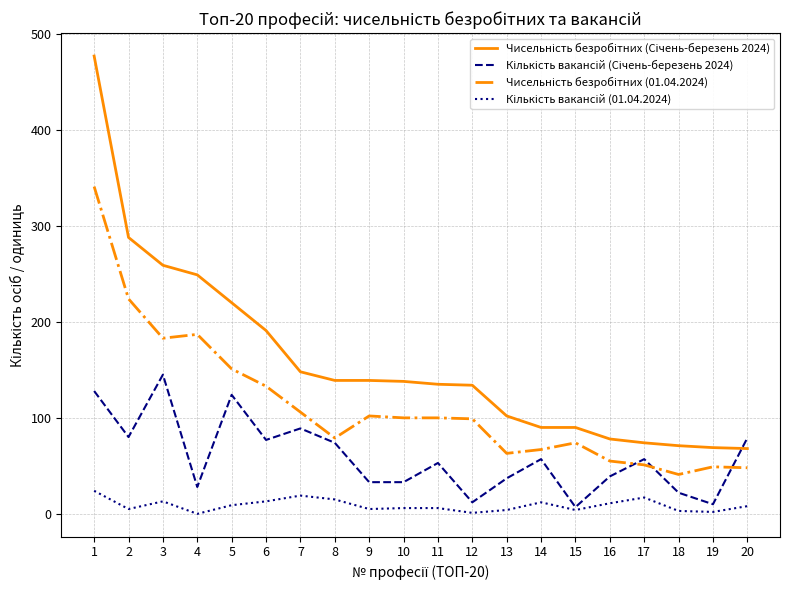

True or false: Чисельність безробітних (Січень-березень 2024) and Кількість вакансій (01.04.2024) intersect in this chart.

False